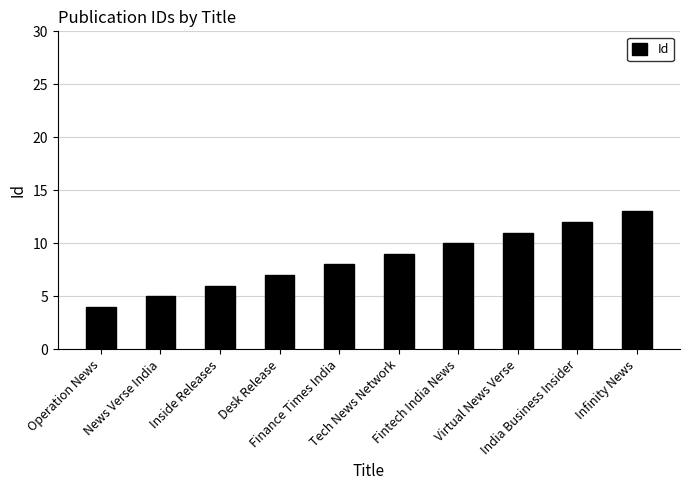

Is it true that the value at Tech News Network is 9?

True